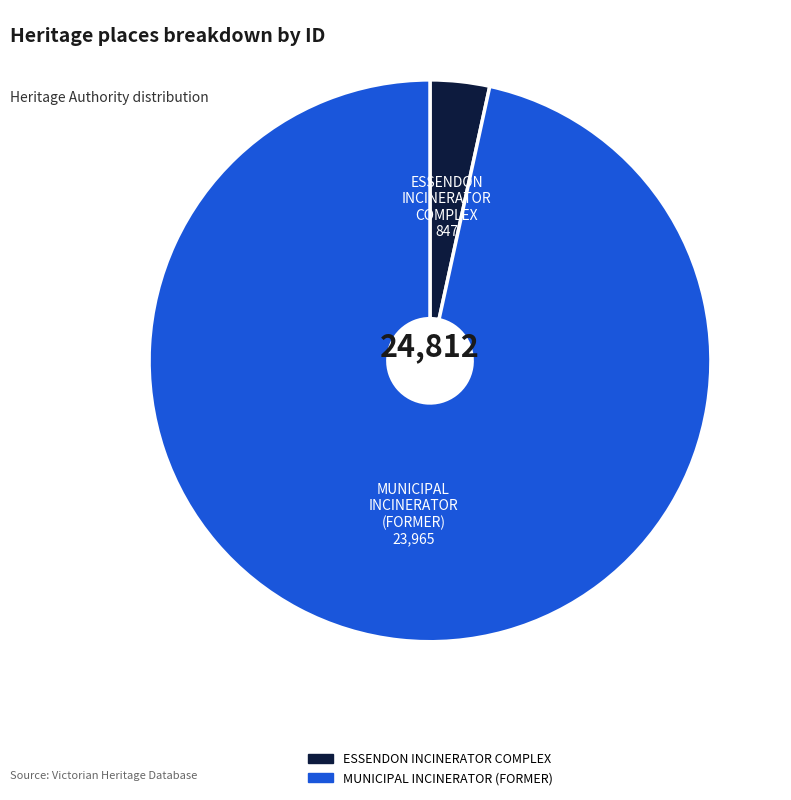

What is the majority slice?

MUNICIPAL INCINERATOR (FORMER)